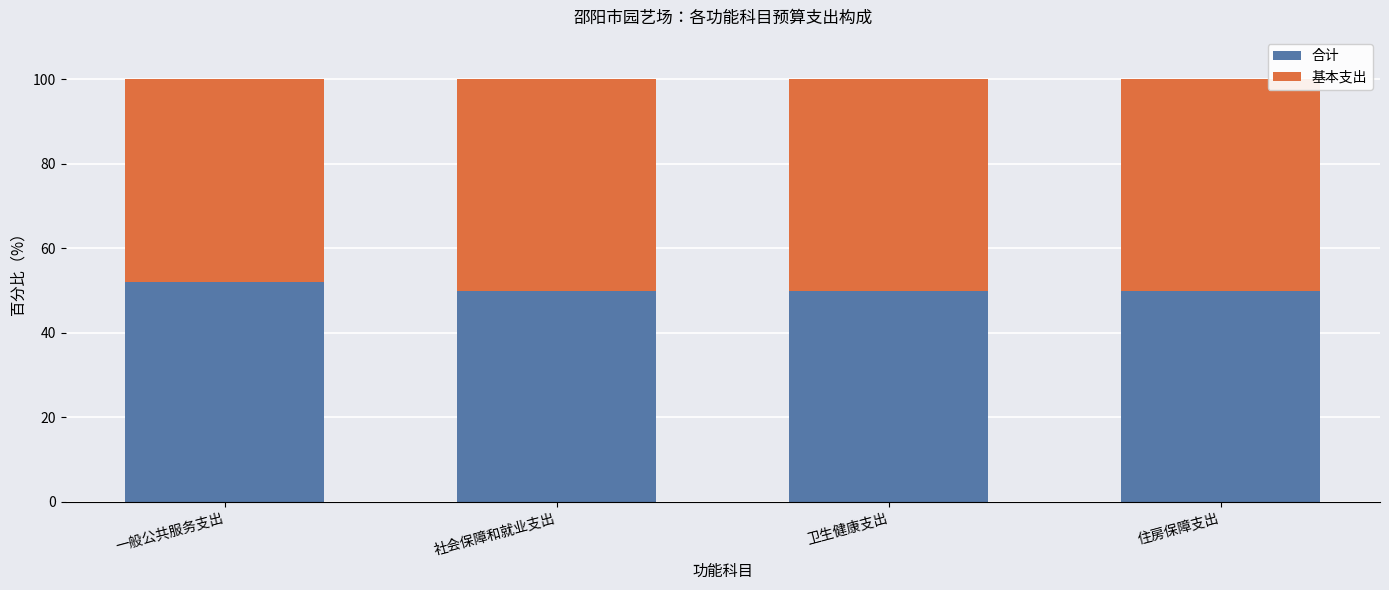

How many bars are there in total?

4